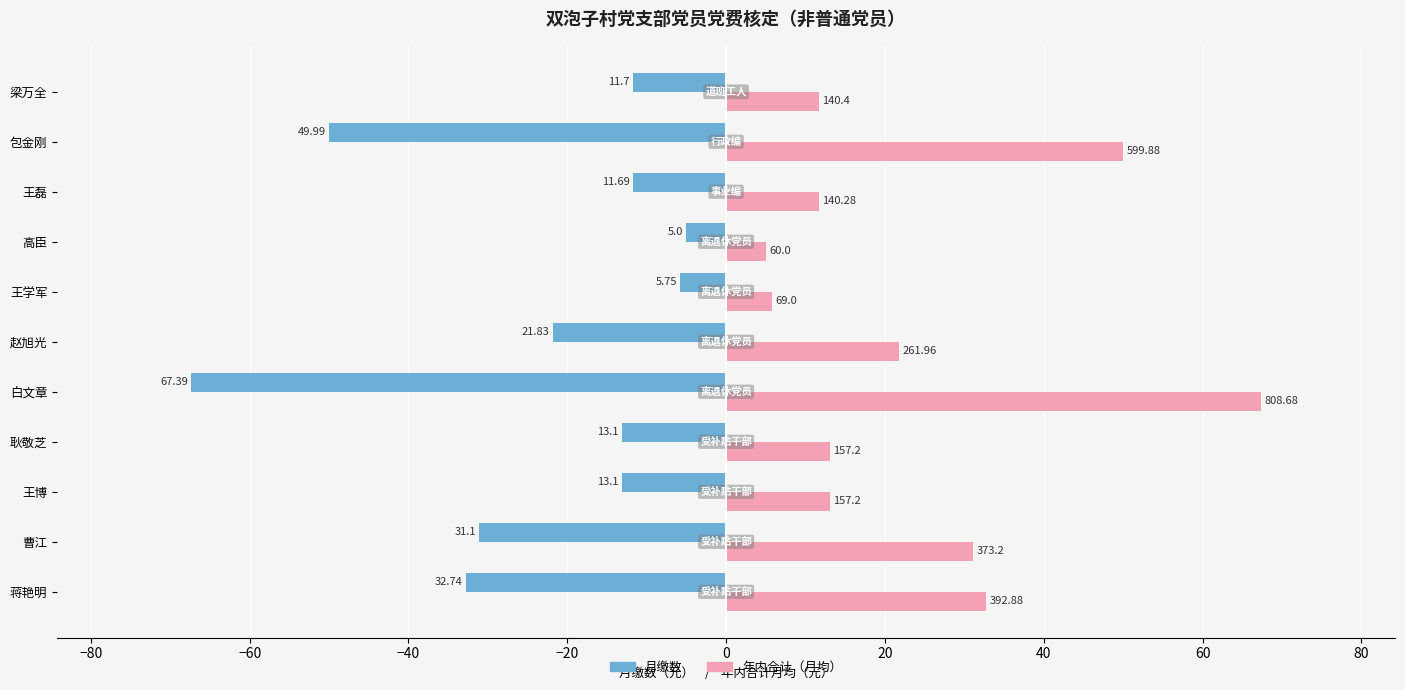

What is the sum of all 年内合计（月均） values?

263.4